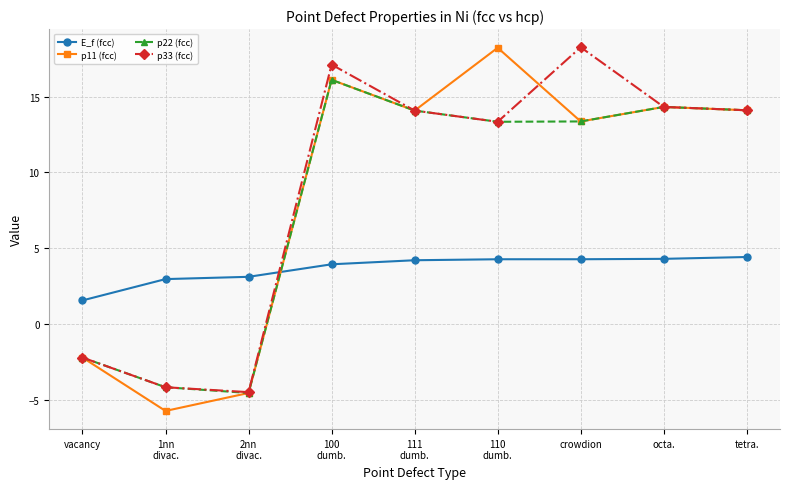

Is it true that E_f (fcc) equals 6.3 at tetra.?

False